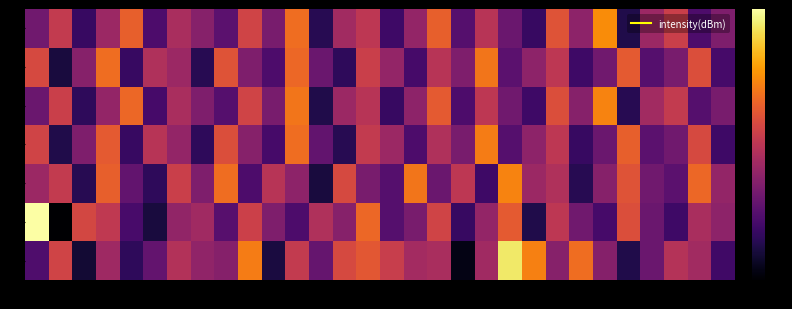

Between 26 and 28, which is larger?

28